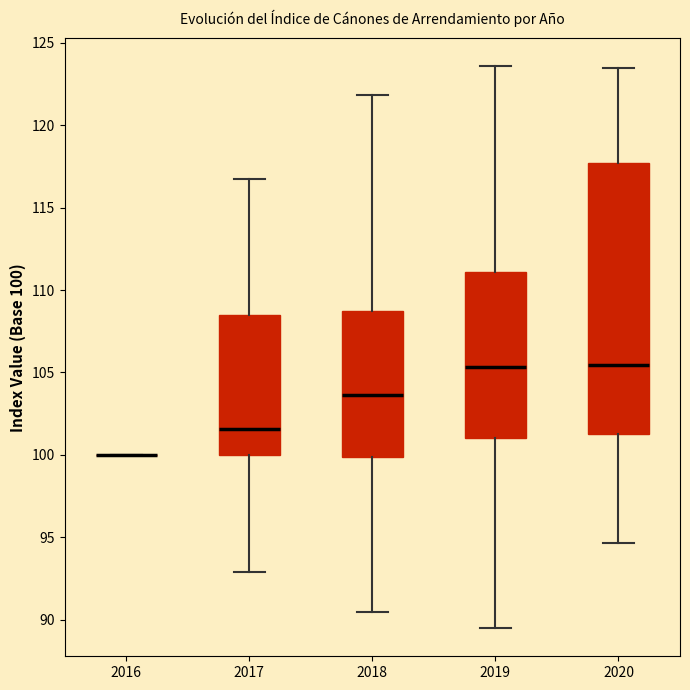

Reading left to right, read every box against the y-axis: the position of its median line, the range the box covers, and the ends of its whiskers. The values are not printed on the chart, so give them approximately, as read against the axis.

2016: box collapsed to a line at 100.0, whiskers 100.0 to 100.0
2017: median 101.5, box 100.0 to 108.5, whiskers 93.0 to 117.0
2018: median 103.5, box 100.0 to 108.5, whiskers 90.5 to 122.0
2019: median 105.5, box 101.0 to 111.0, whiskers 89.5 to 123.5
2020: median 105.5, box 101.0 to 117.5, whiskers 94.5 to 123.5